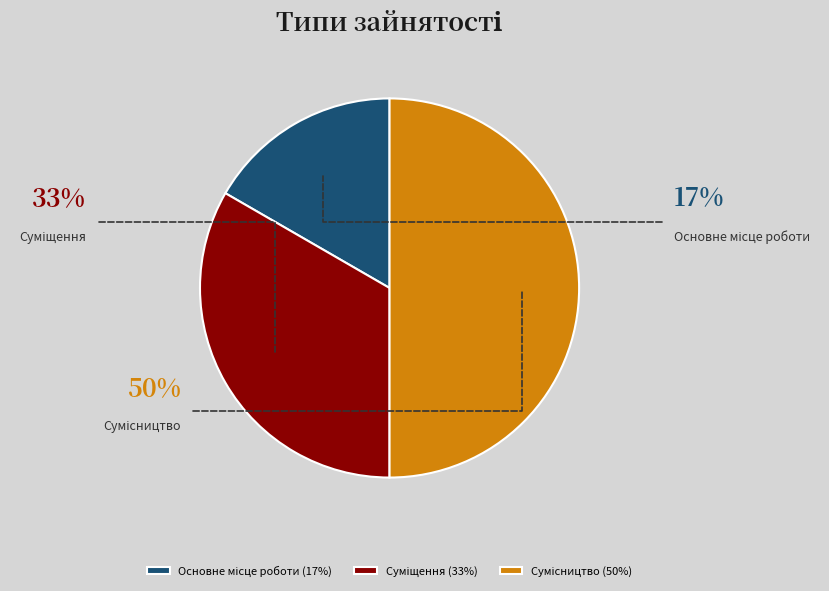

Is Суміщення the majority of the pie?

No